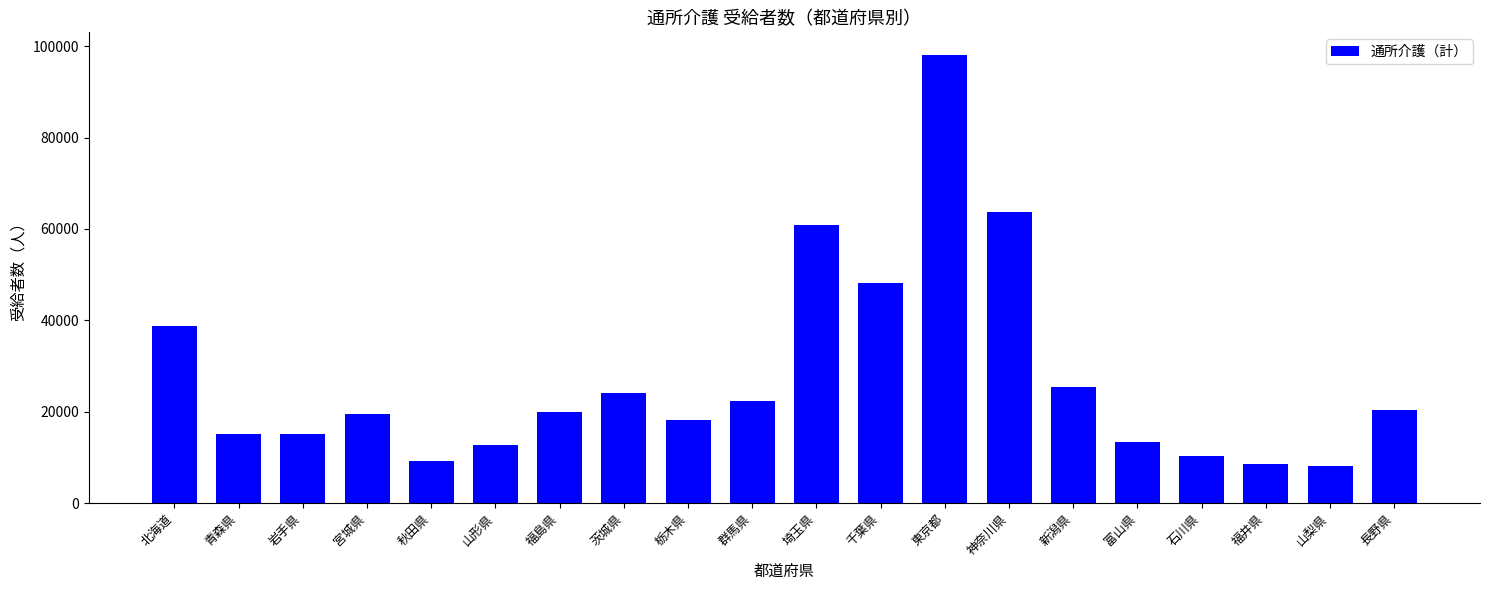

How many series are shown in this chart?

1